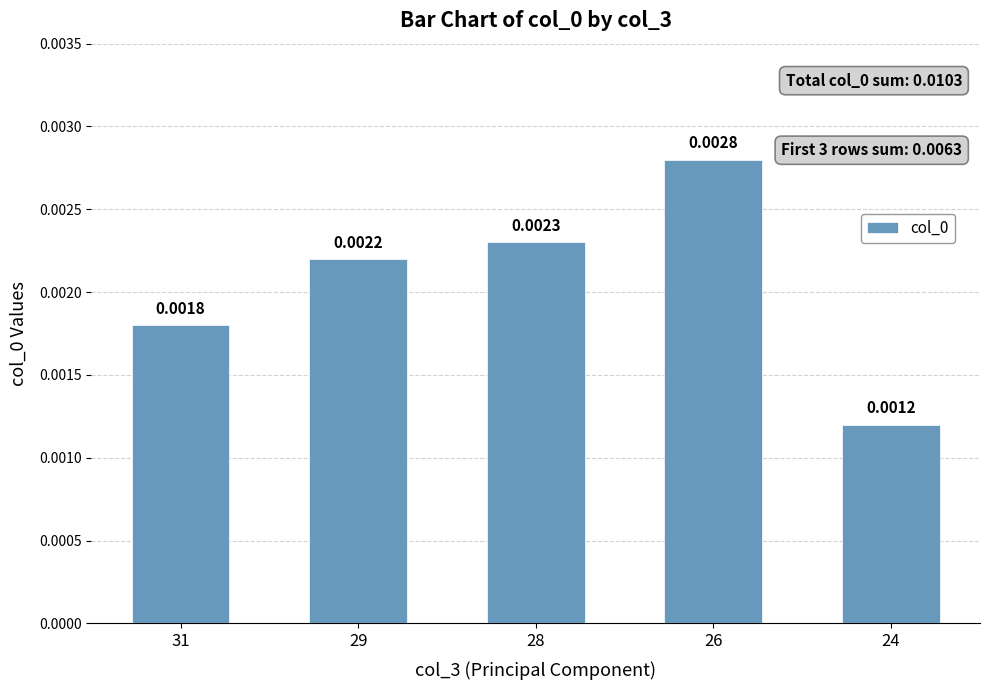

Which has a higher value, 31 or 29?

29